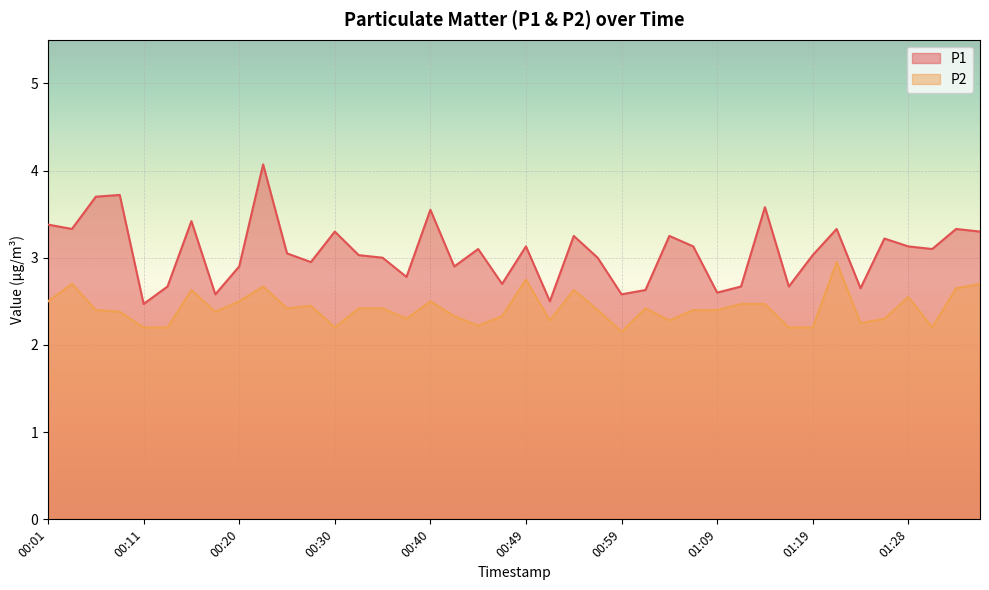

The P1 series shows 2.6 at 00:18. True or false?

True